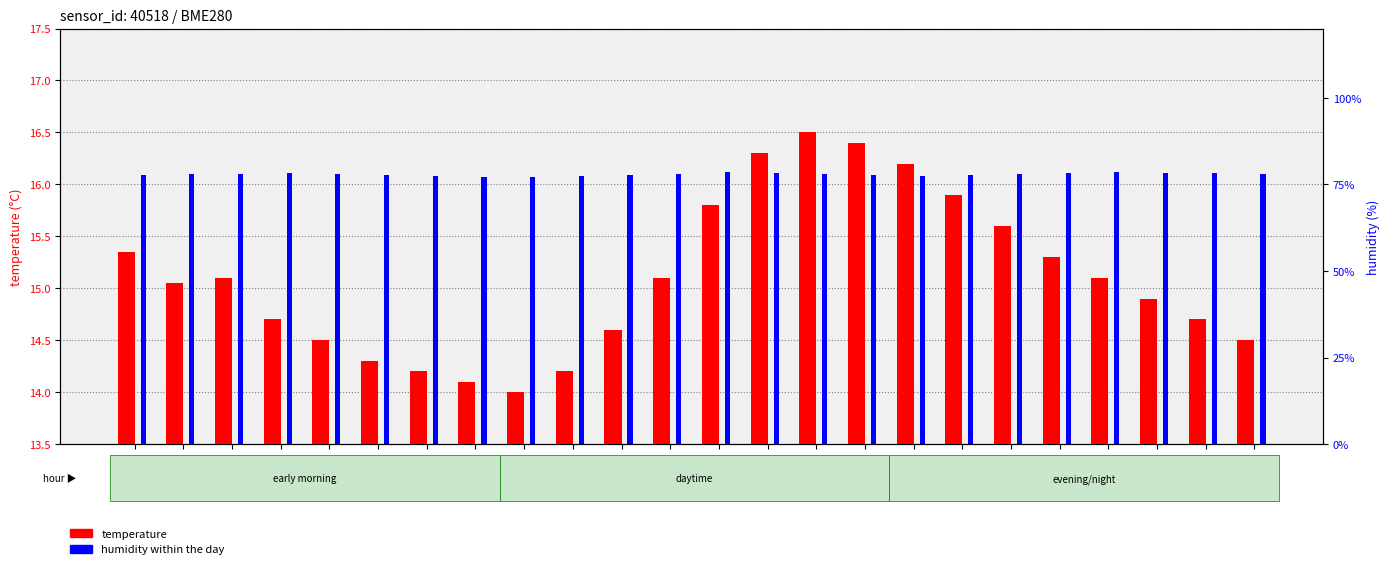

How many bars are there in total?

48